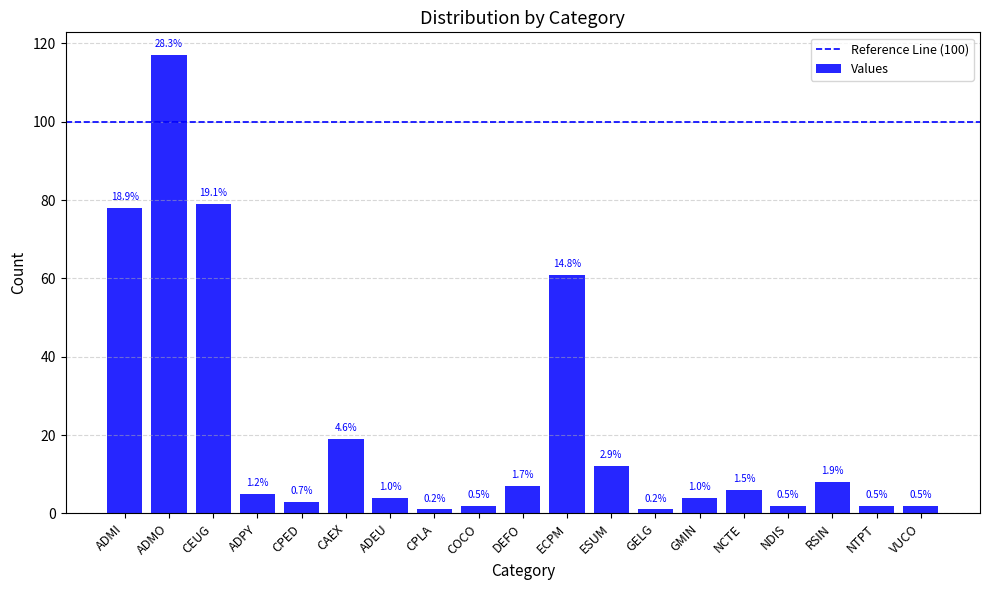

Reading right to left, list all the values displayed in this chart.

2	2	8	2	6	4	1	12	61	7	2	1	4	19	3	5	79	117	78